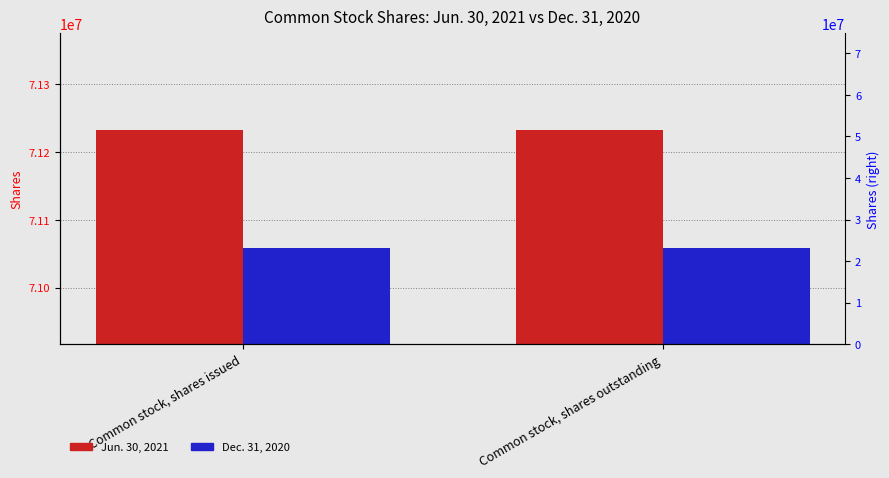

At which label is Dec. 31, 2020 closest to 71058570?

Common stock, shares issued